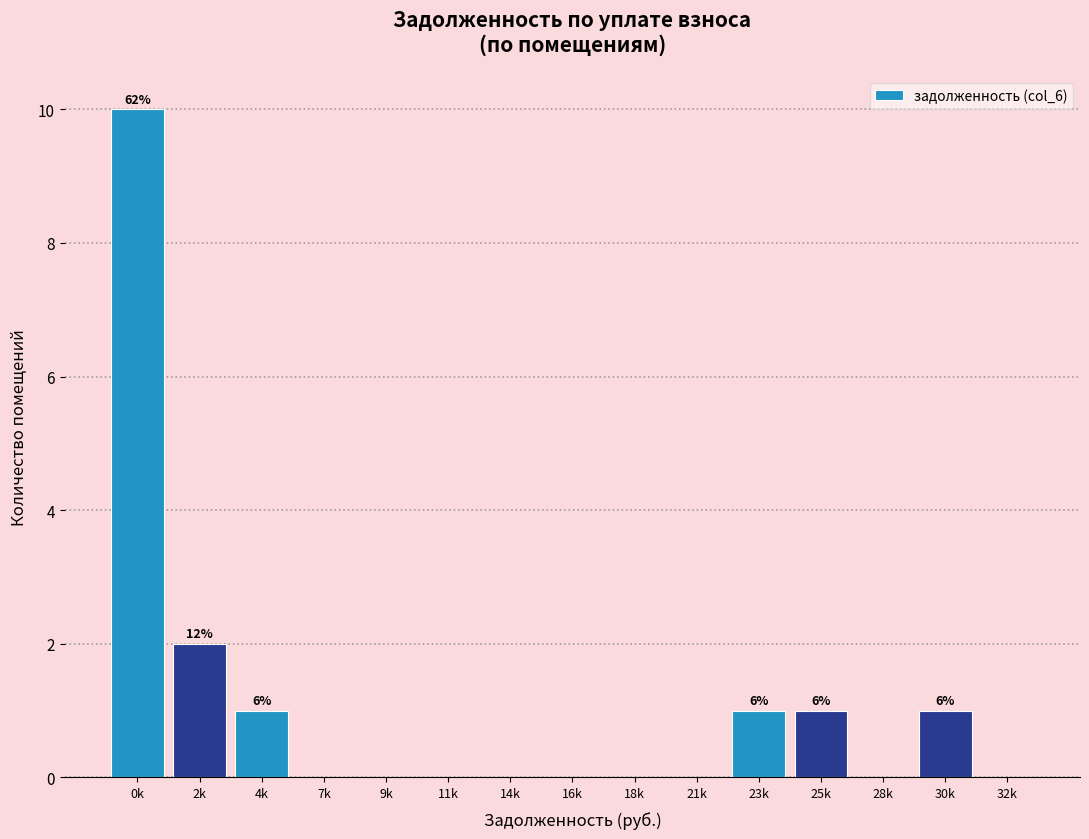

Reading left to right, list all the values displayed in this chart.

0k=10	2k=2	4k=1	7k=0	9k=0	11k=0	14k=0	16k=0	18k=0	21k=0	23k=1	25k=1	28k=0	30k=1	32k=0